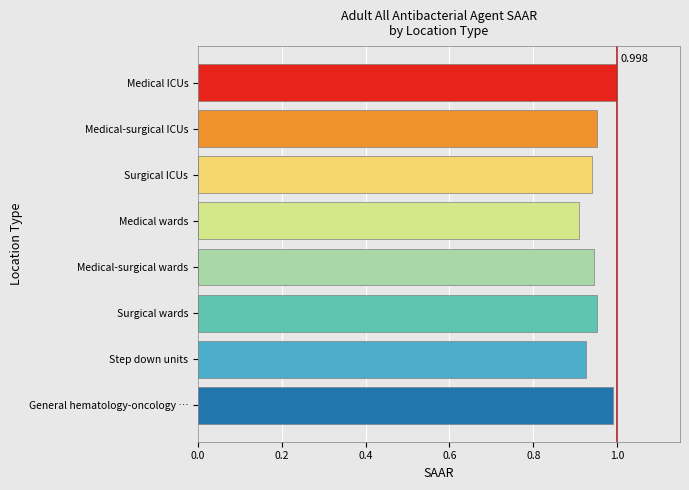

Which has a higher value, Step down units or Medical-surgical ICUs?

Medical-surgical ICUs